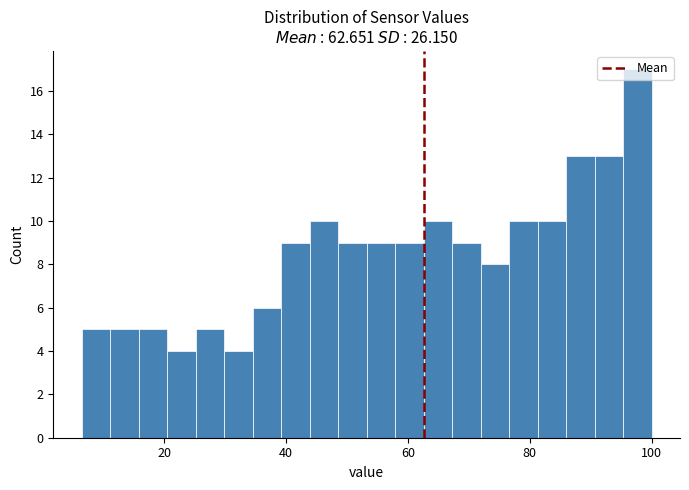

Read against the x-axis, roughly where is the centre of the tallest bar?

98